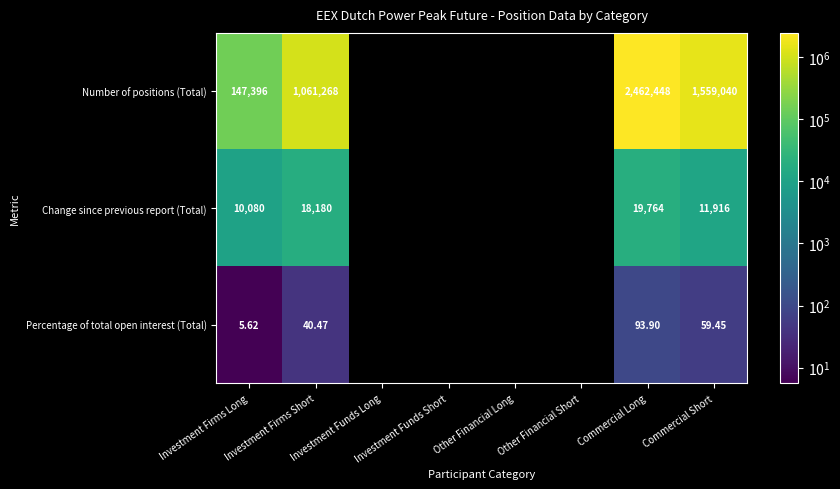

Rank the series at Commercial Long from lowest to highest value.

Percentage of total open interest (Total), Change since previous report (Total), Number of positions (Total)